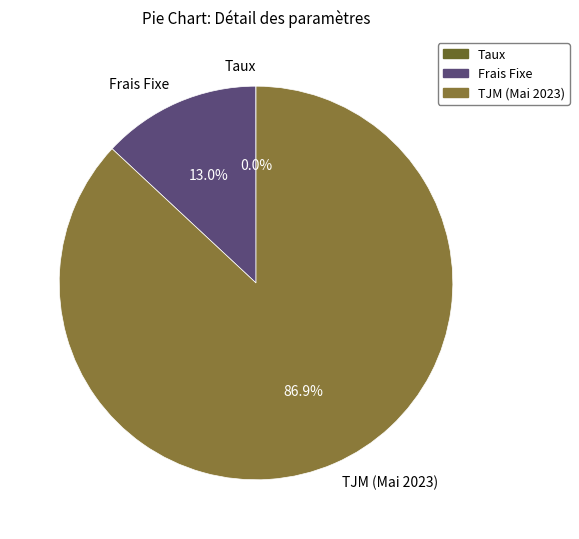

Which has a higher value, Frais Fixe or TJM (Mai 2023)?

TJM (Mai 2023)